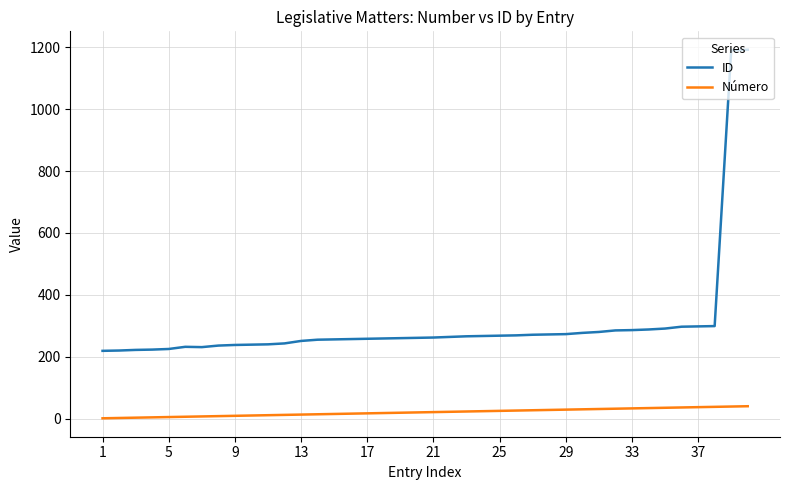

At how many categories does at least one series exceed 468?

2